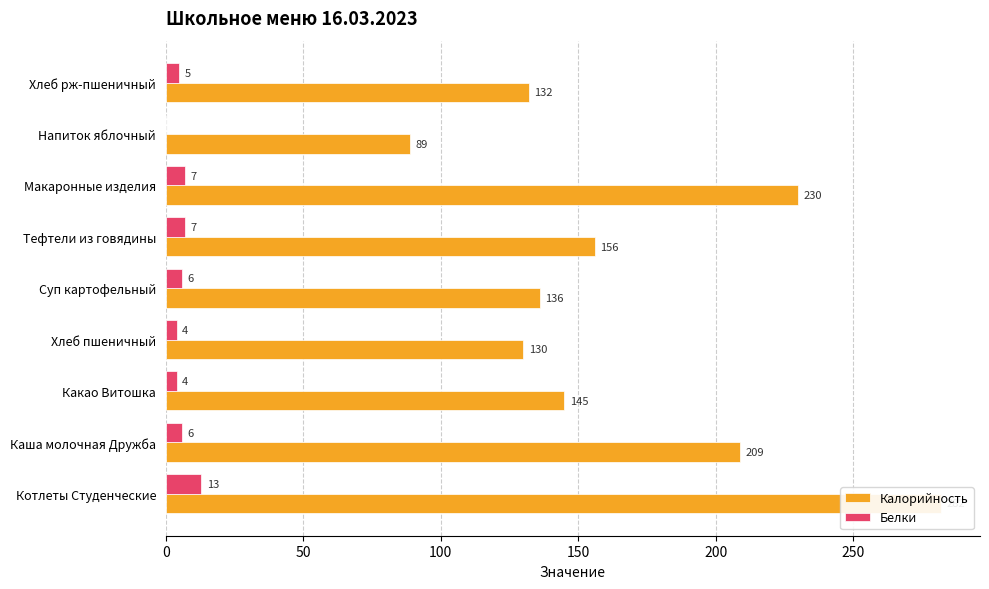

How many bars are there in each group?

2